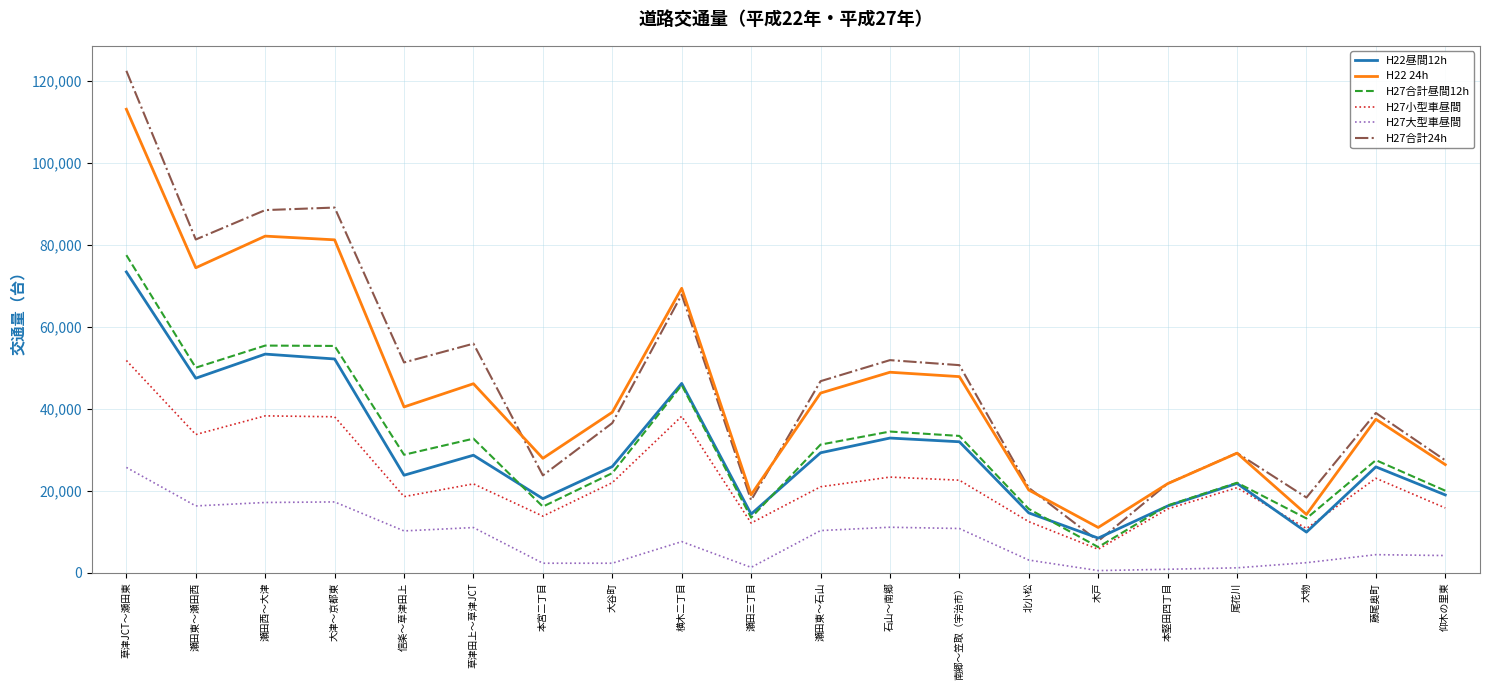

At which category is the sum across all series the highest?

草津JCT～瀬田東